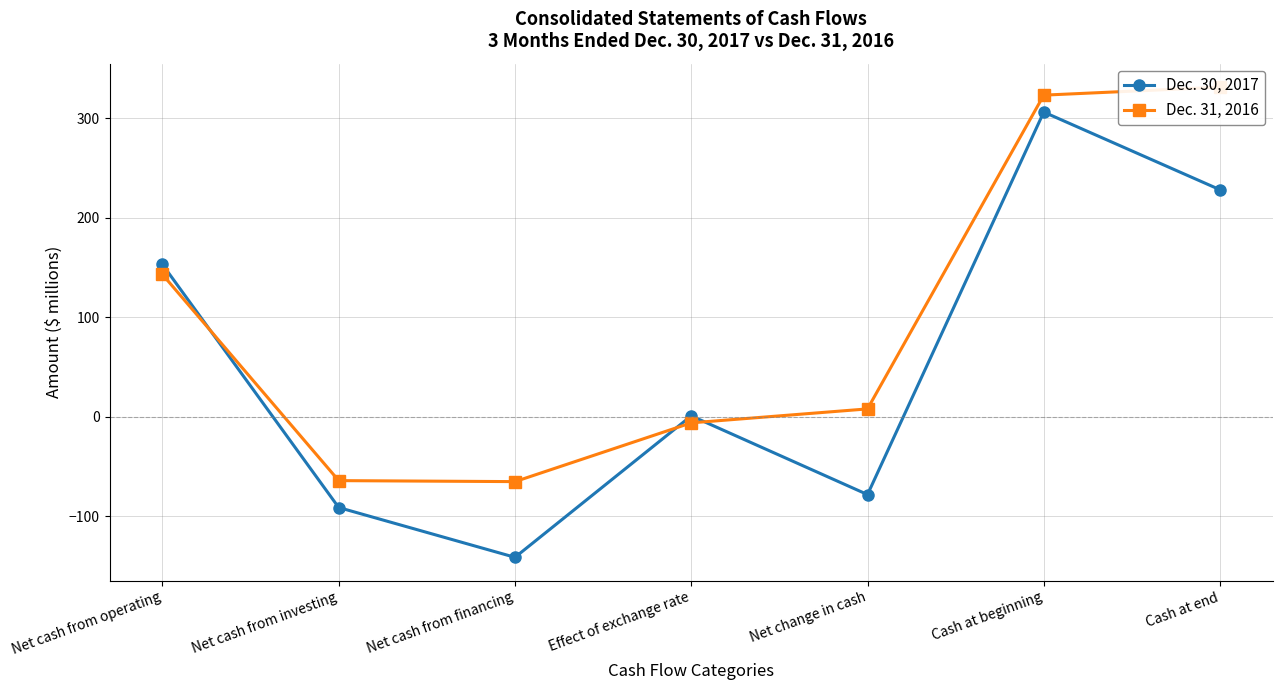

What position from the left is Net cash from investing?

2